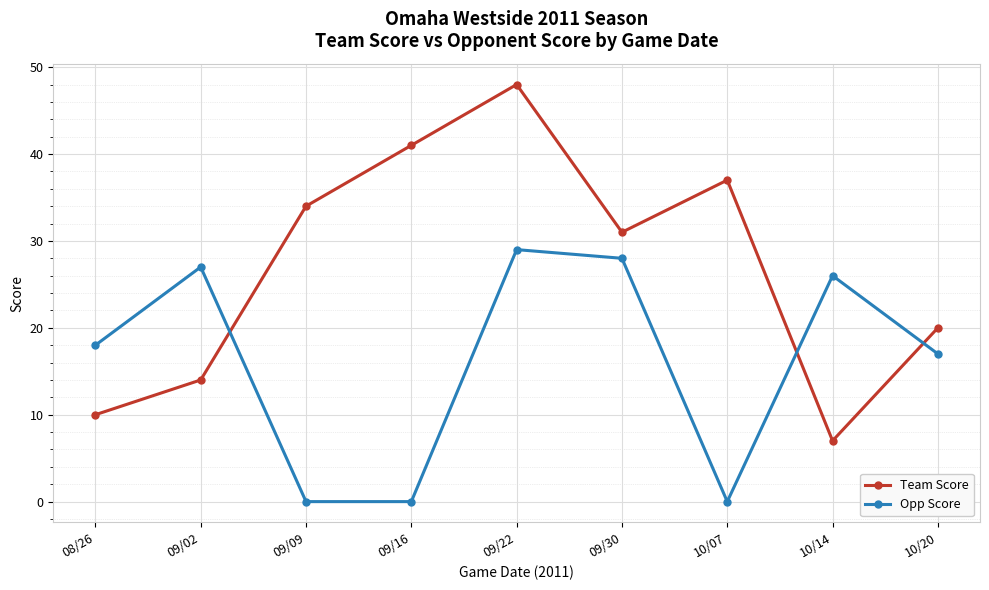

Is it true that Team Score equals 20 at 10/20?

True